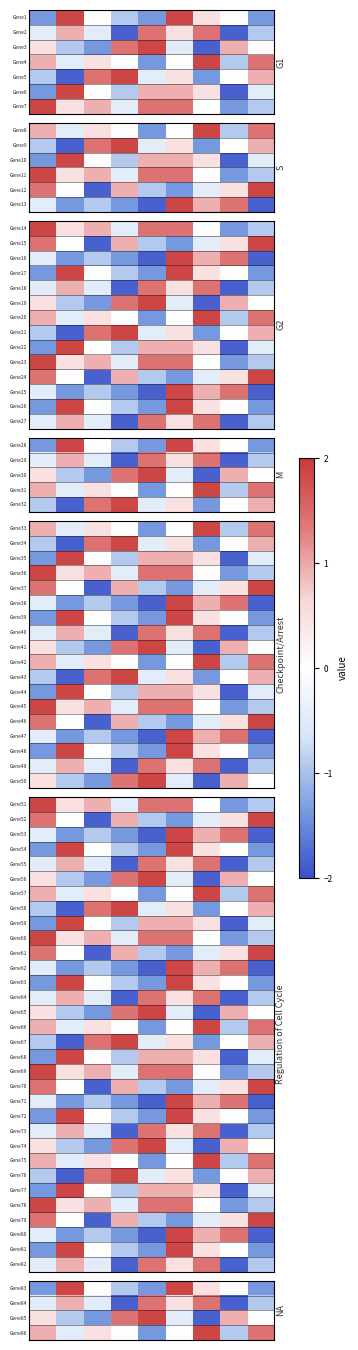

How many data points in Gene73 are above 0?

4